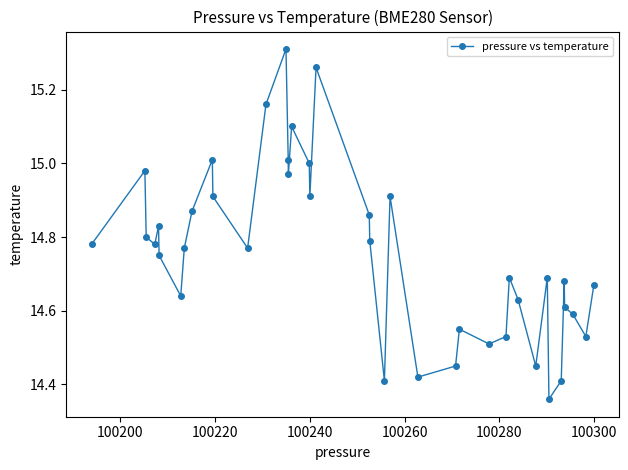

What is the sum of all values?

590.4